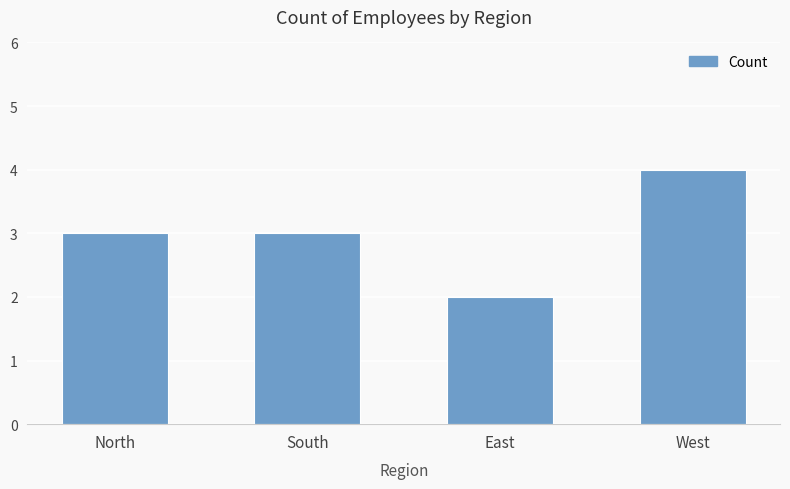

What is the approximate value at North?

3